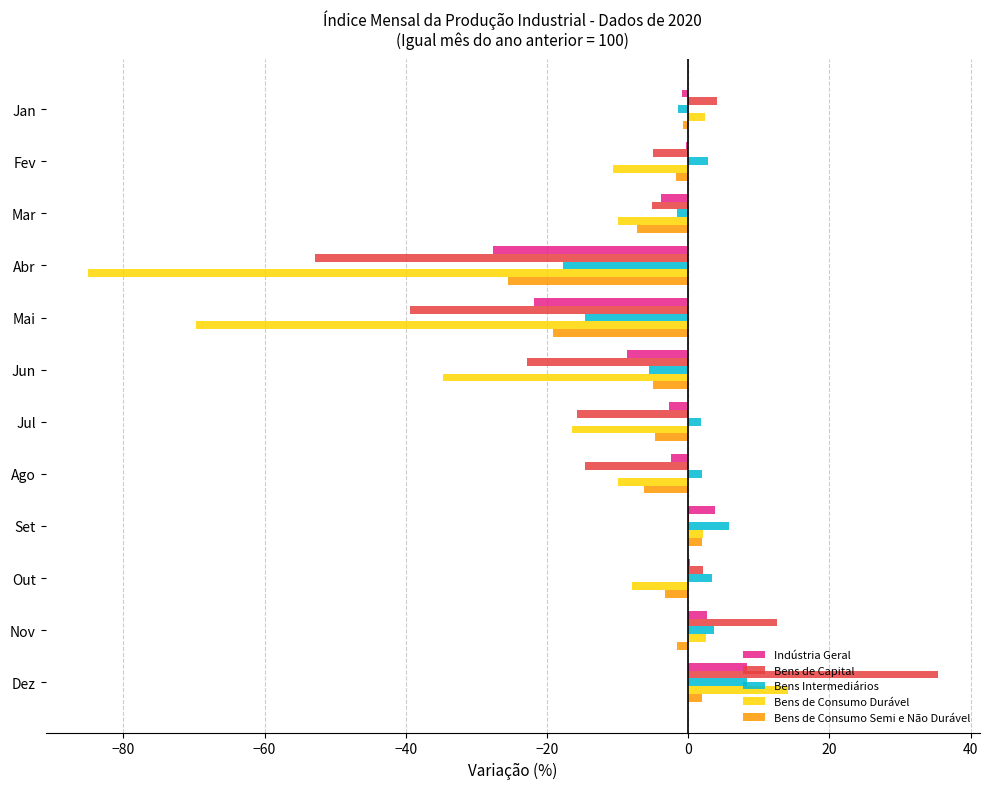

Which series changed the most between Nov and Dez?

Bens de Capital